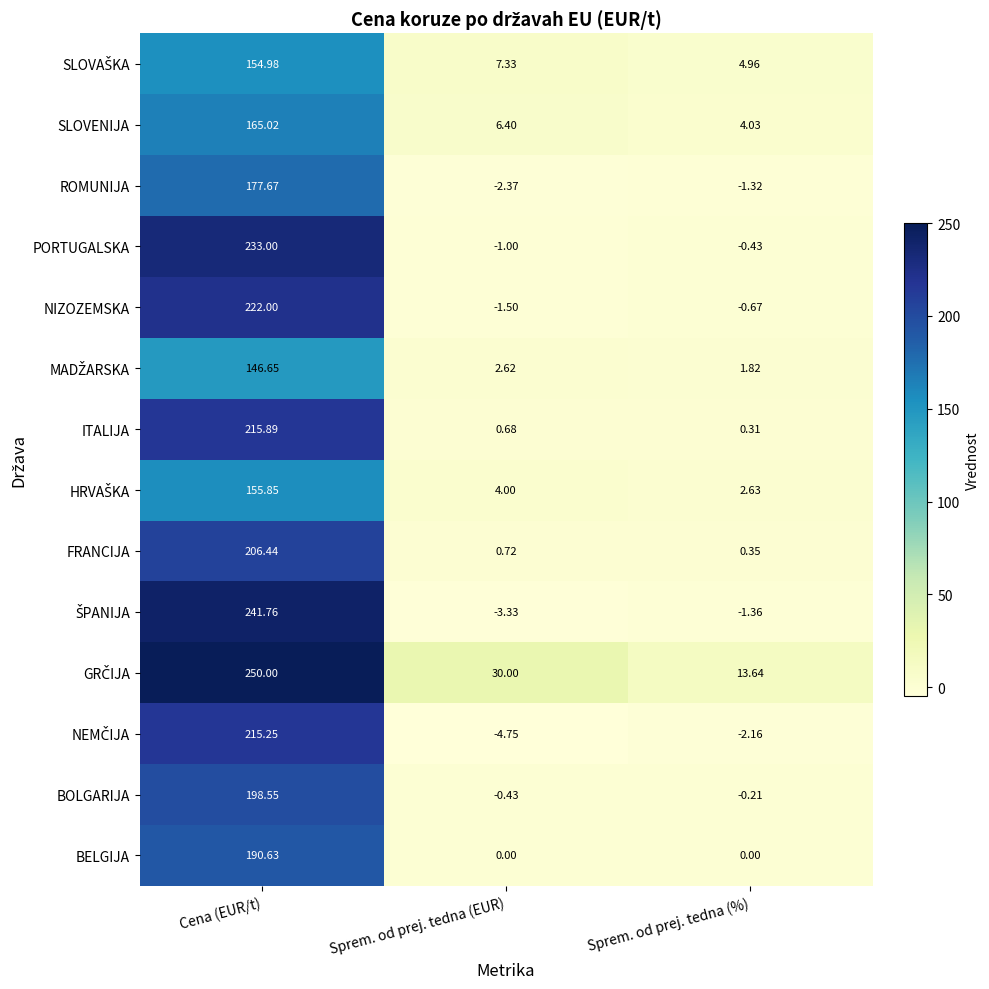

Rank the categories by FRANCIJA value from lowest to highest.

Sprem. od prej. tedna (%), Sprem. od prej. tedna (EUR), Cena (EUR/t)